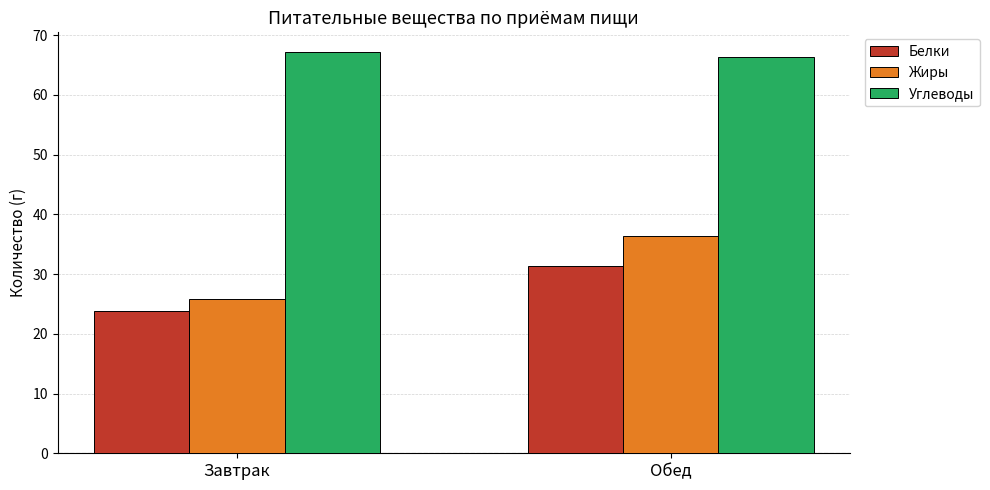

Are the bars grouped side by side (vs. stacked)?

Yes